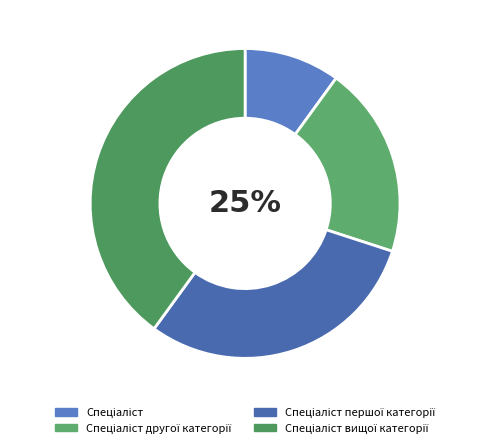

The Спеціаліст вищої категорії slice represents 55% of the pie. True or false?

False